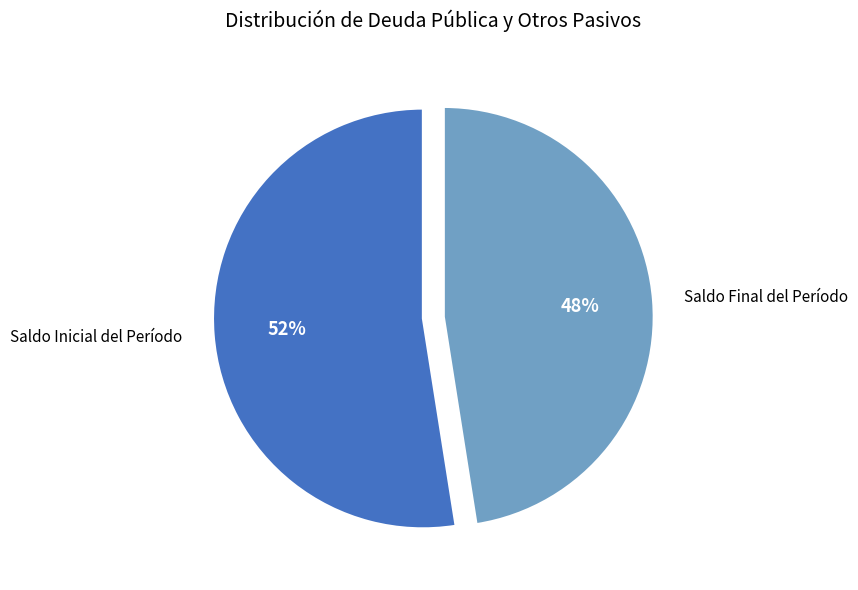

Which category has the smallest portion of the pie?

Saldo Final del Período